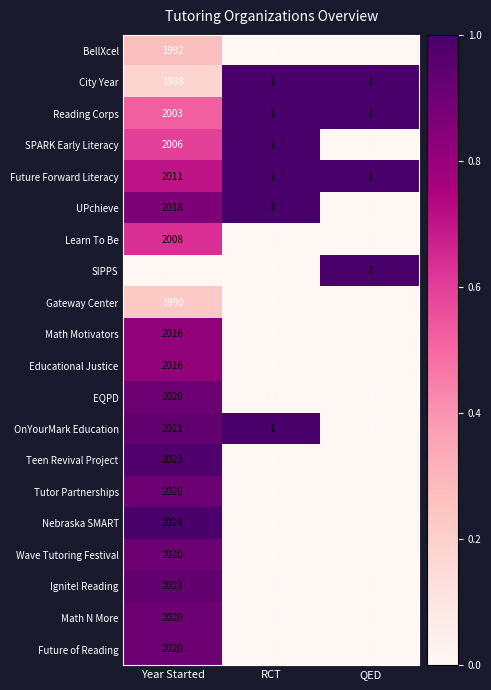

What is the maximum value shown in the chart?

2024